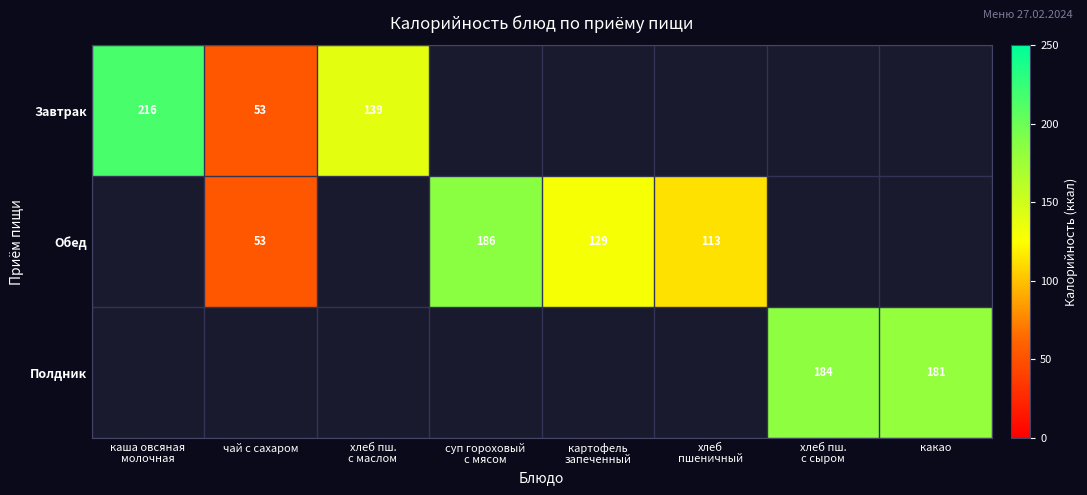

True or false: Завтрак has a value of 53.0 at чай с сахаром.

True